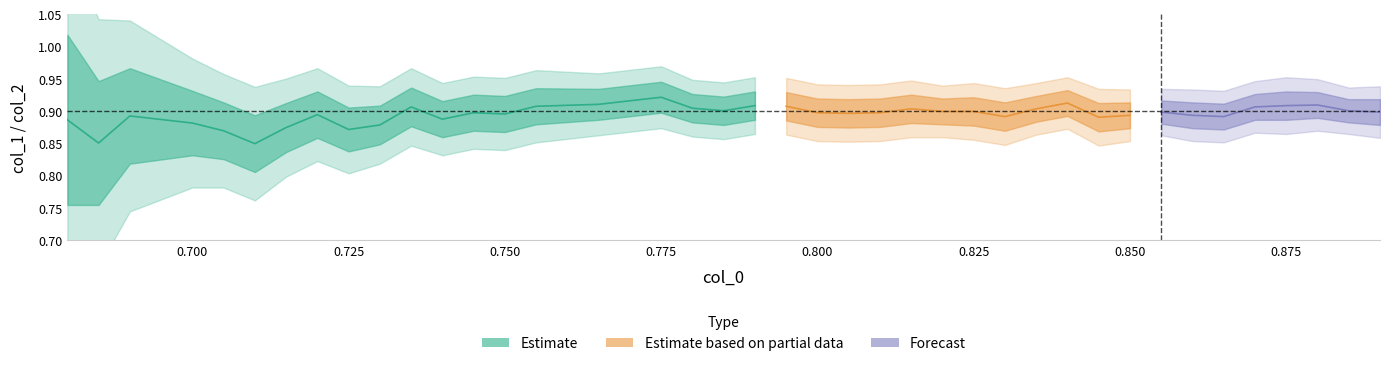

Count the col_2 values in the range 0 to 1.

40